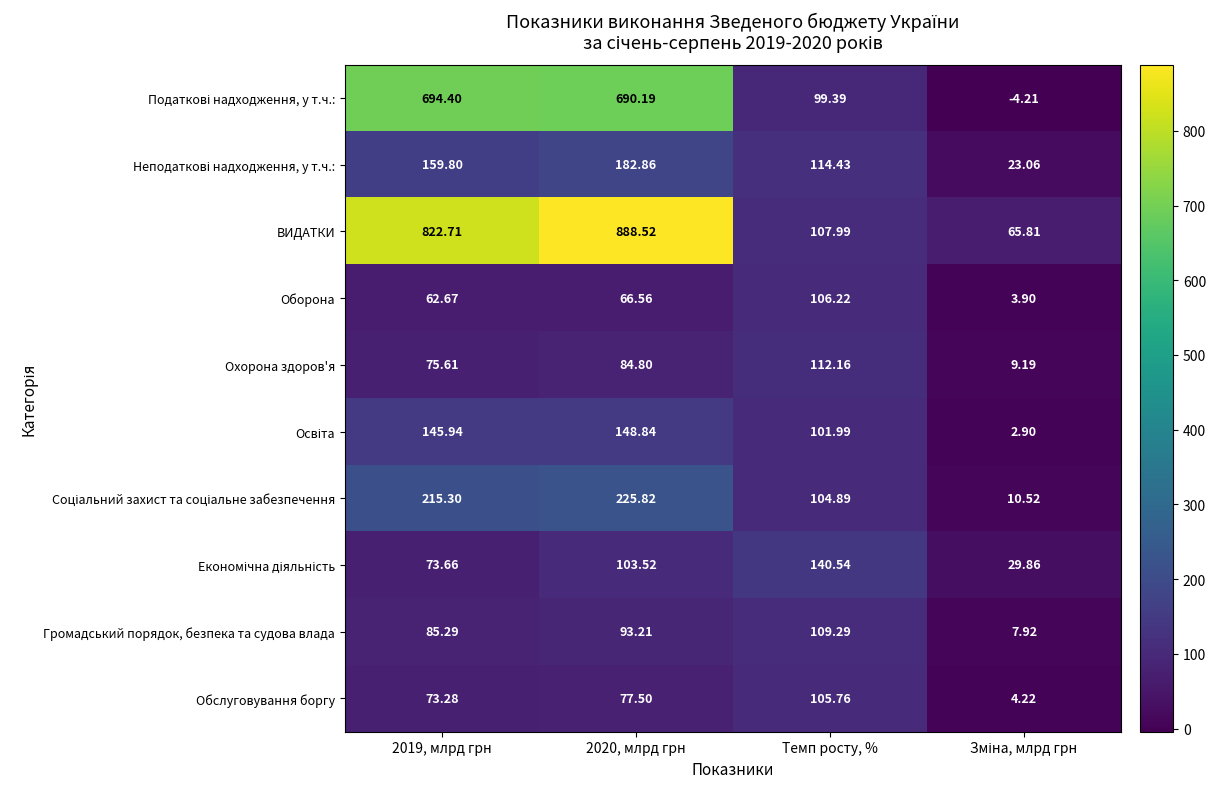

Which series has the largest total across all categories?

ВИДАТКИ